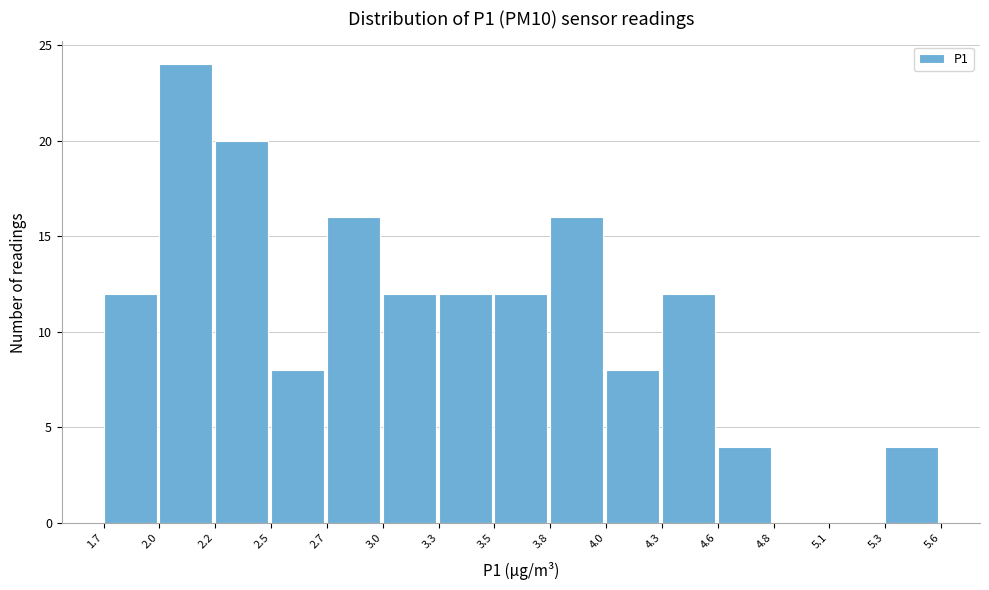

Reading left to right, list every bar in this chart as the range it spans on the x-axis followed by its height. The values are not printed on the chart, so give them approximately, as read against the axis.

1.7 to 2.0: 12
2.0 to 2.2: 24
2.2 to 2.5: 20
2.5 to 2.7: 8
2.7 to 3.0: 16
3.0 to 3.3: 12
3.3 to 3.5: 12
3.5 to 3.8: 12
3.8 to 4.0: 16
4.0 to 4.3: 8
4.3 to 4.6: 12
4.6 to 4.8: 4
4.8 to 5.1: 0
5.1 to 5.3: 0
5.3 to 5.6: 4